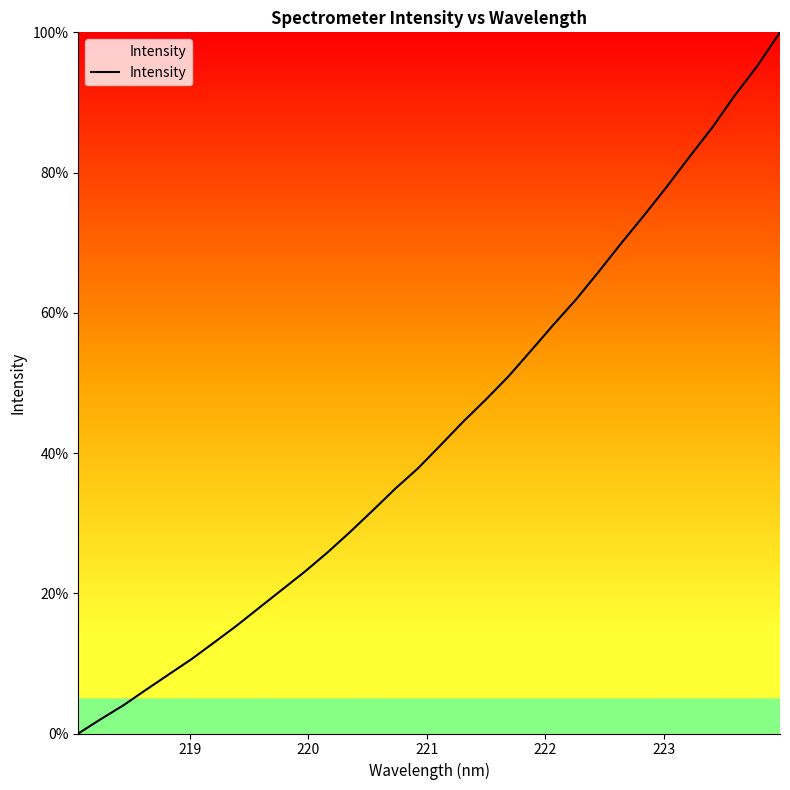

What is the greatest value displayed?

100.0